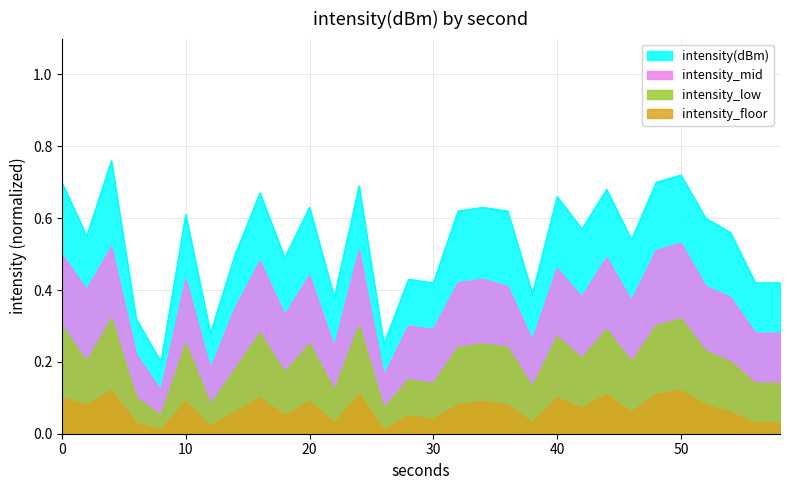

What is the spread (max minus min) of values at 58?

0.4